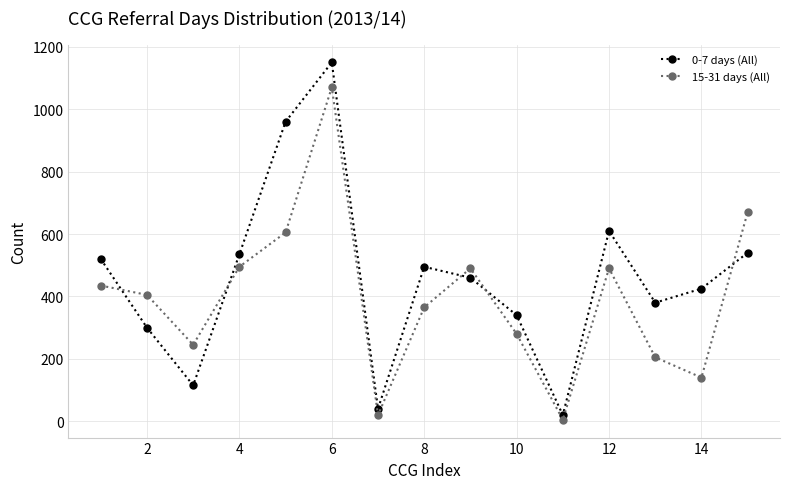

Rank the series by their average value, from highest to lowest.

0-7 days (All), 15-31 days (All)